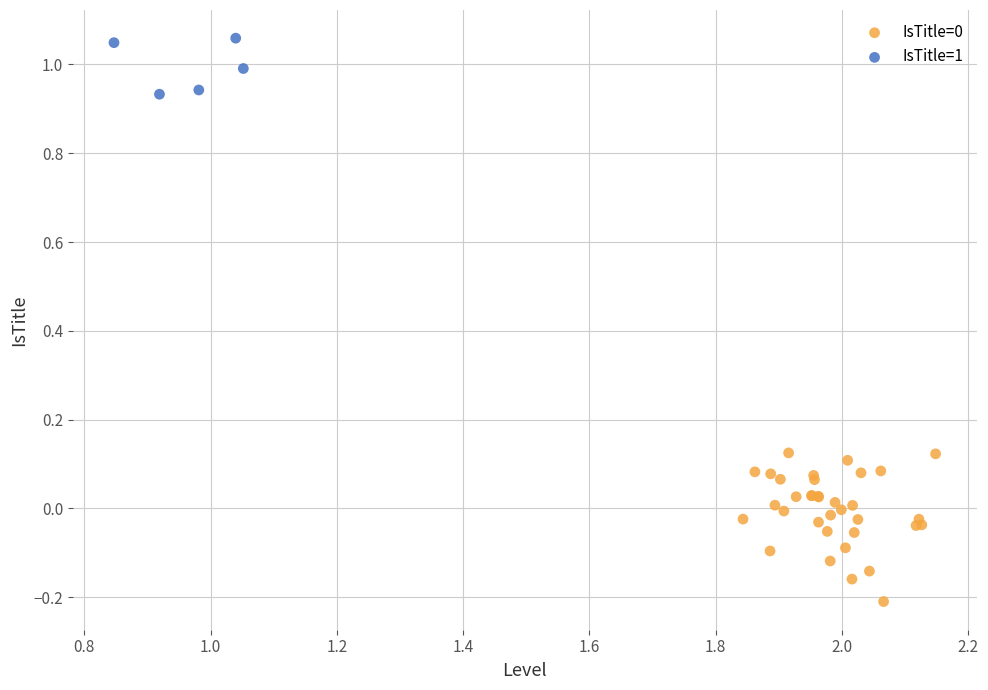

Which series reaches the maximum Y coordinate?

IsTitle=1